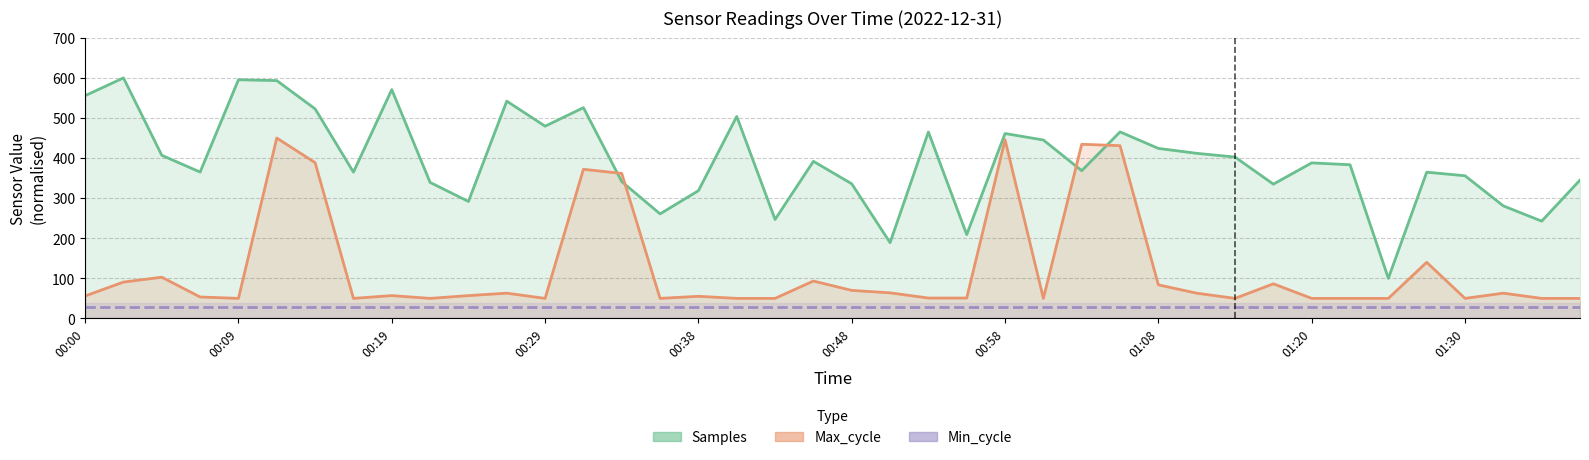

How many interior local peaks does the Samples series have?

12